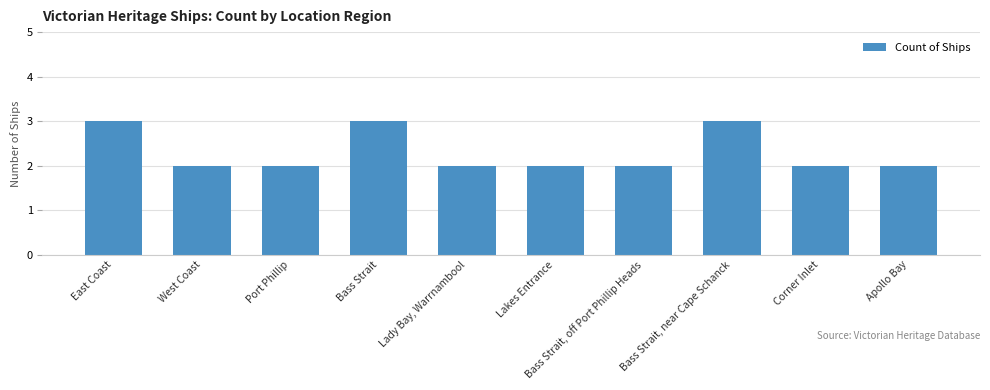

Which has a higher value, Port Phillip or East Coast?

East Coast